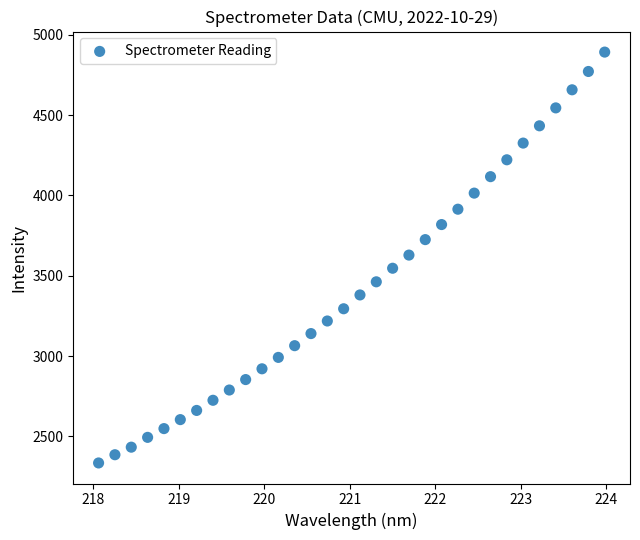

What is the range of X values (max minus min)?

5.9